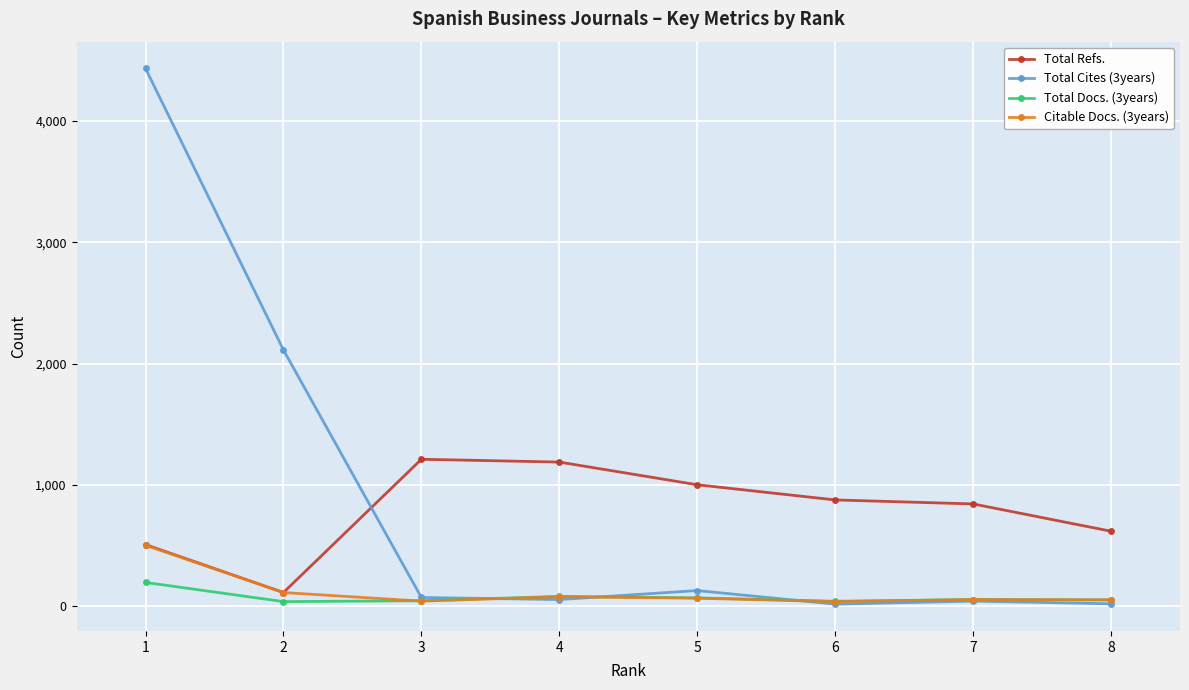

What is the value of the Total Docs. (3years) point at the 3rd from the left?

47